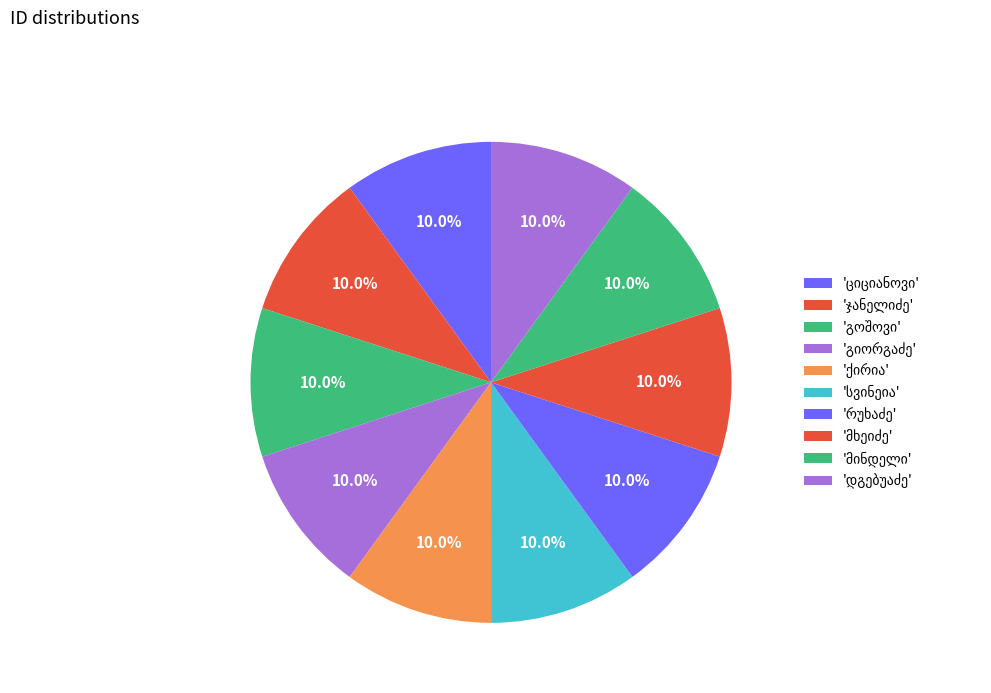

What percentage is the ილია სიმონის ძე მხეიძე slice, to the nearest percent?

10%